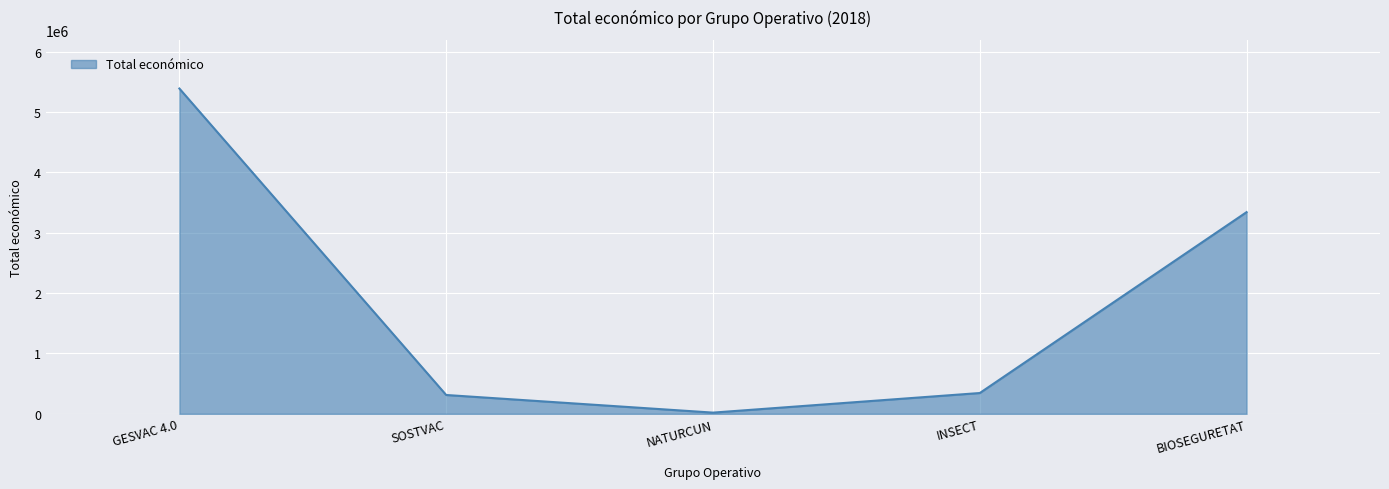

What is the ratio of the value at BIOSEGURETAT to the value at INSECT?

9.7